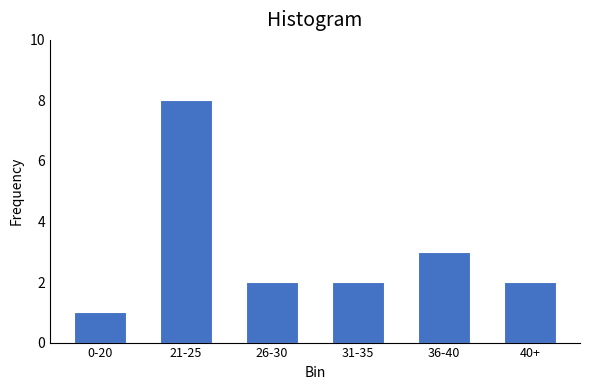

Reading left to right, list all the values displayed in this chart.

1	8	2	2	3	2